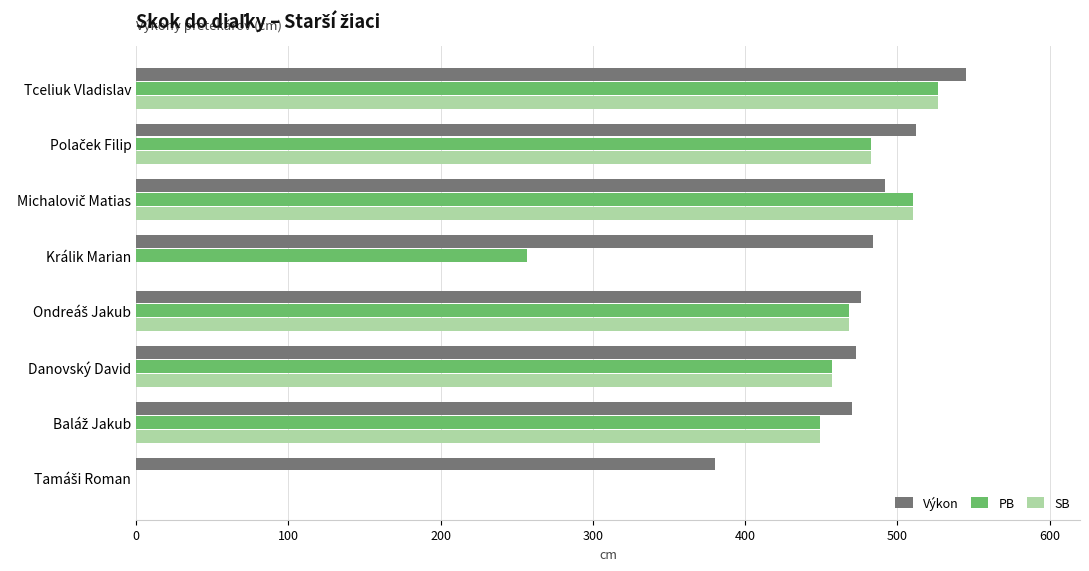

Which category has the highest value across all series?

Tceliuk Vladislav